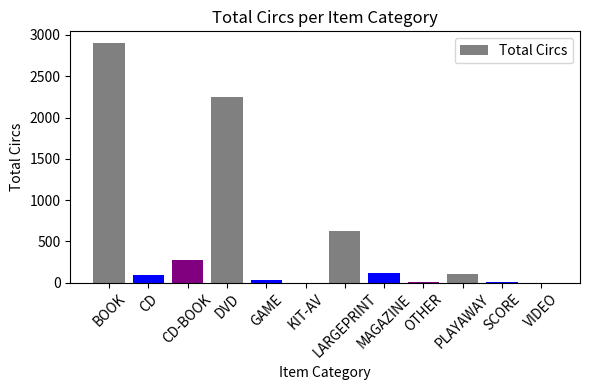

What is the change in value from MAGAZINE to VIDEO?

-120